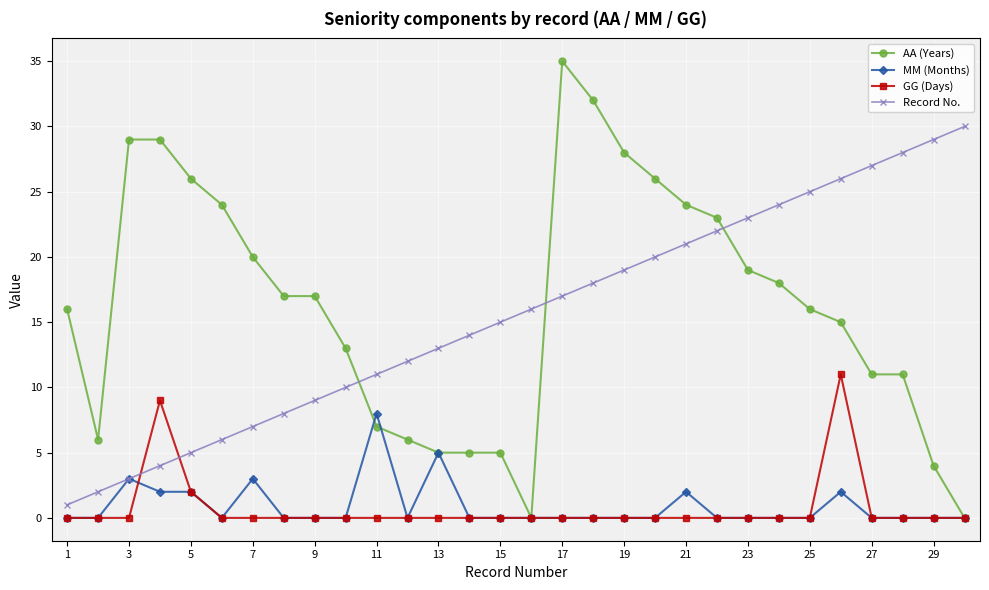

How many times do Record No. and AA (Years) cross each other?

3